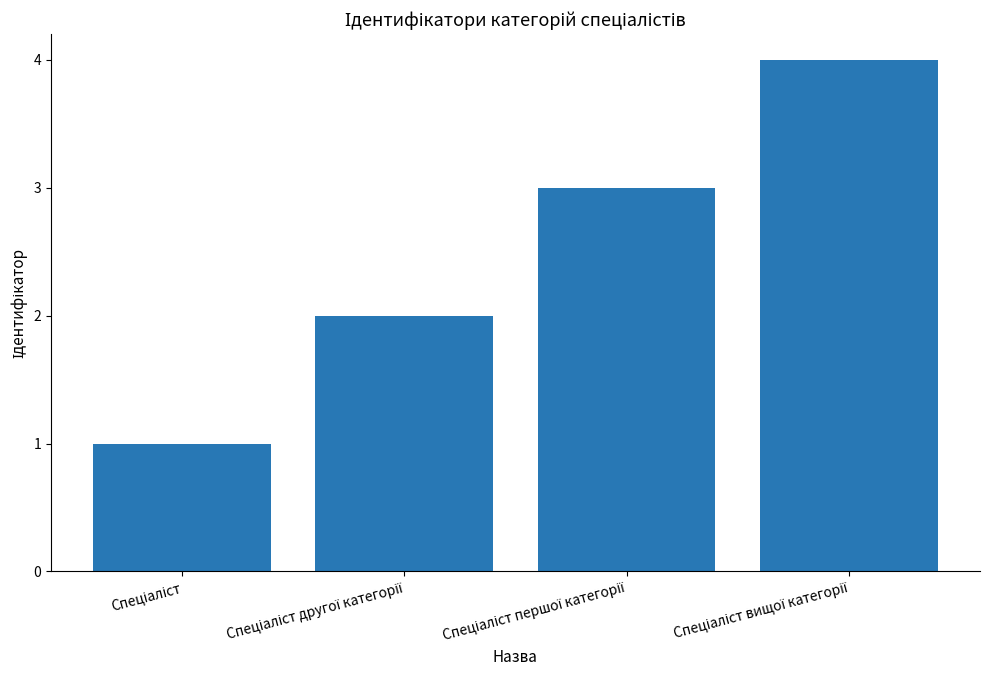

What is the sum of all values?

10